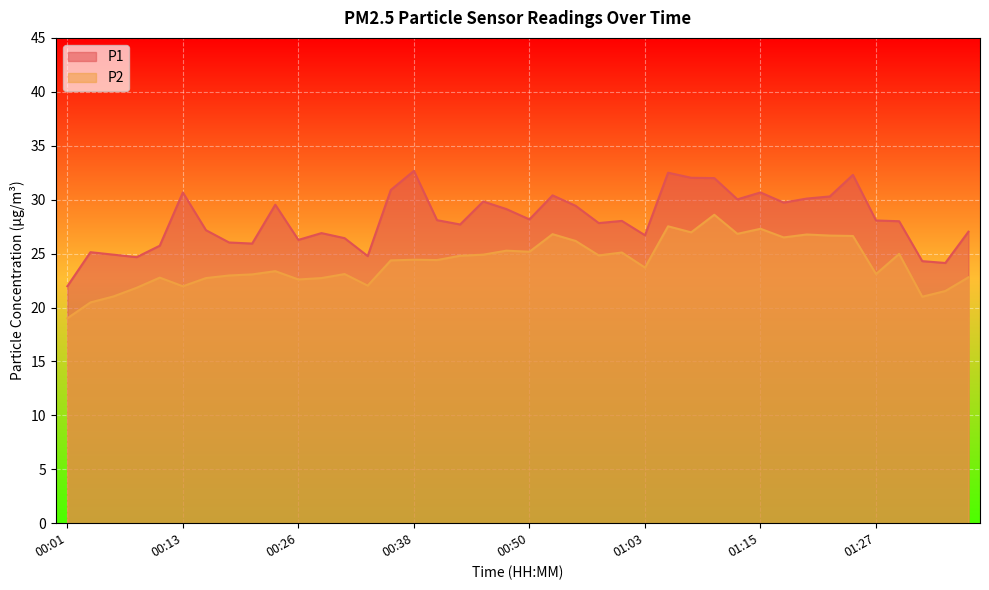

List the series in order of their peak value, highest first.

P1, P2